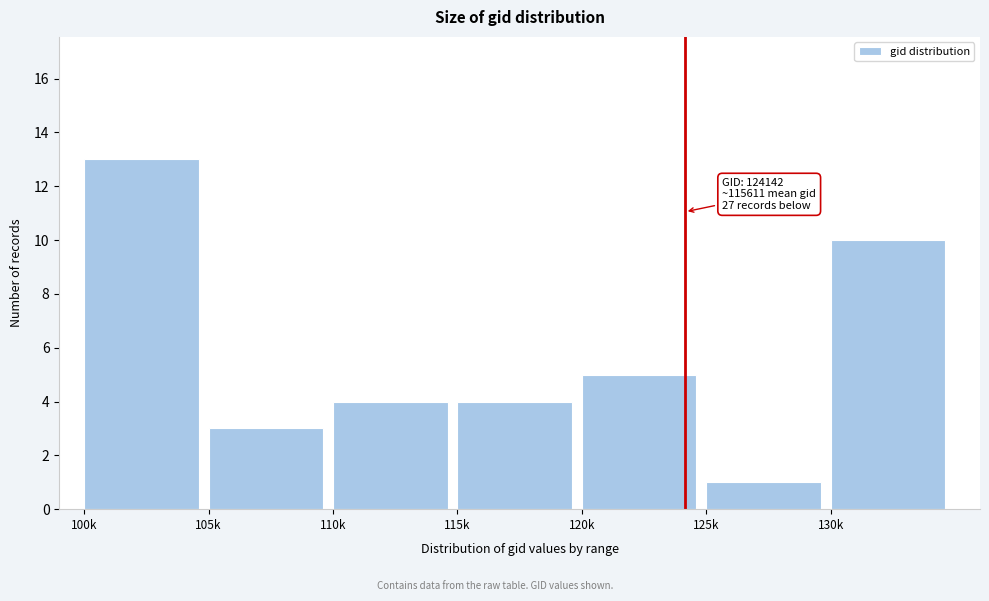

Reading left to right, what are all the values shown in this chart?

100k=13	105k=3	110k=4	115k=4	120k=5	125k=1	130k=10